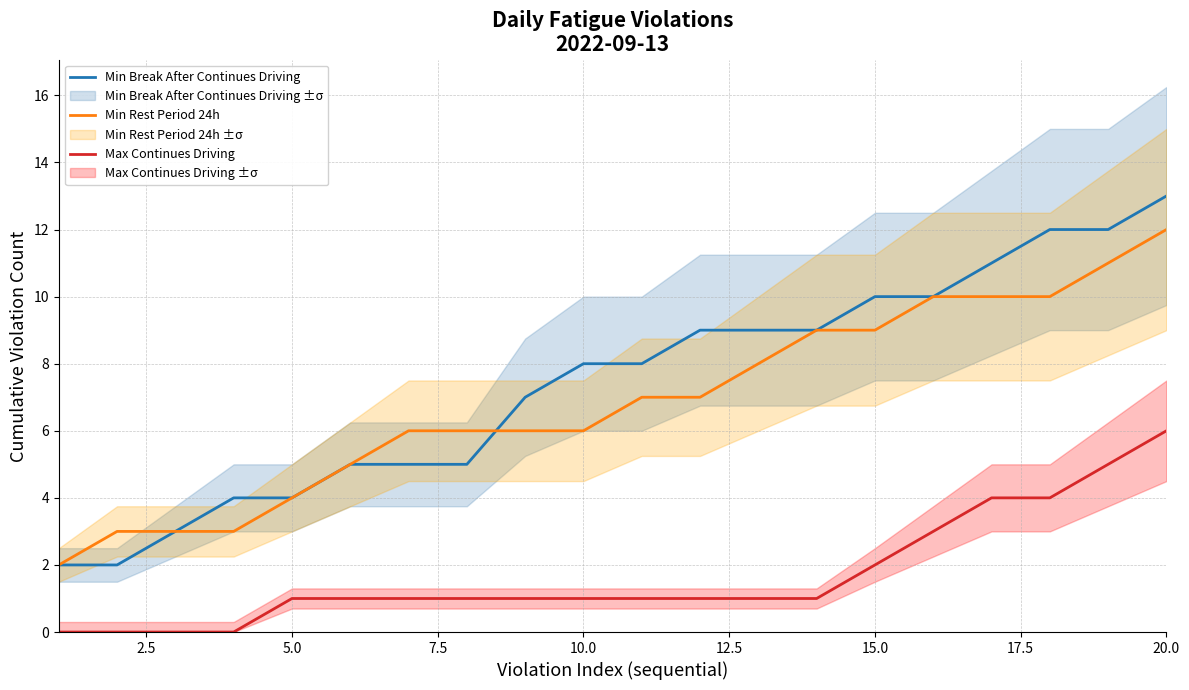

Which category has the highest value in the Max Continues Driving series?

20.0